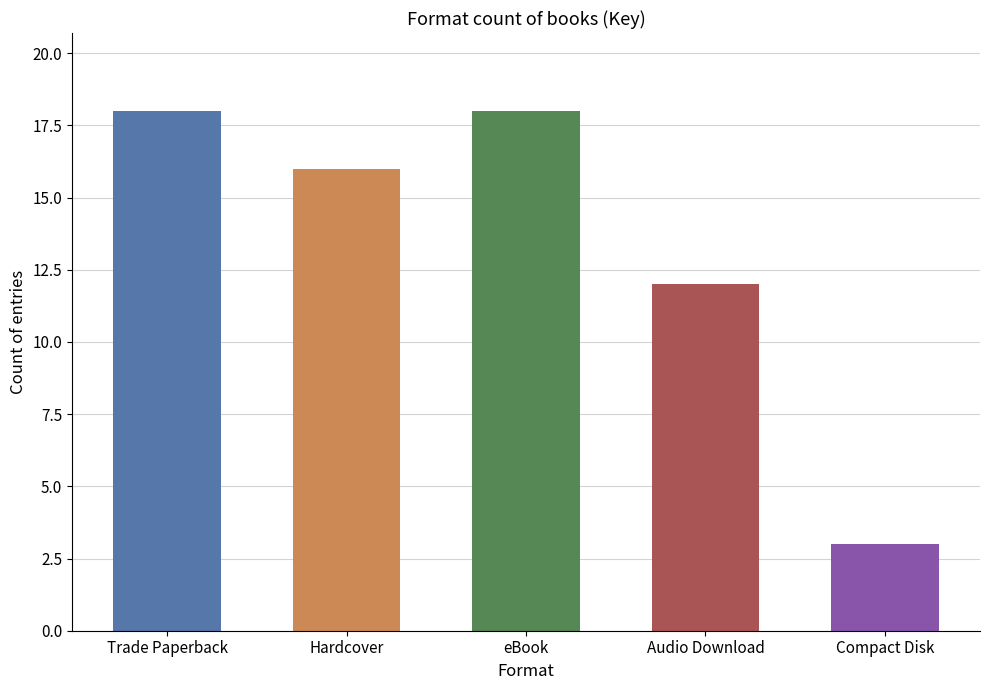

Reading left to right, transcribe all the data shown in this chart.

18	16	18	12	3